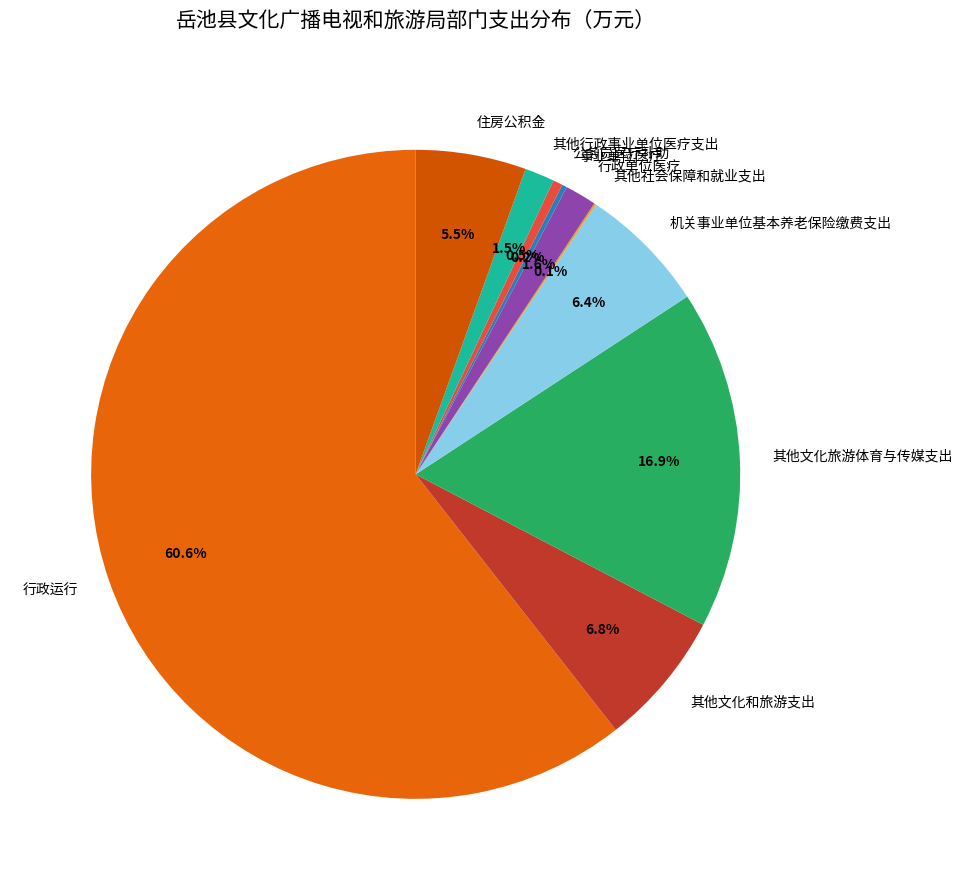

What percentage is NOT represented by 公务员医疗补助?

99.5%